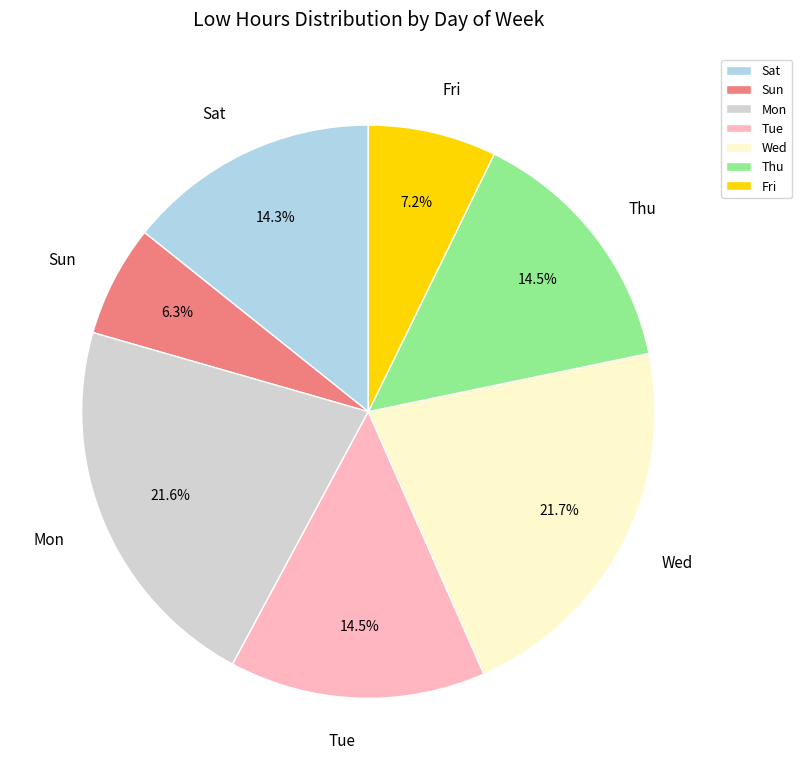

Does Sat account for over 50% of the chart?

No